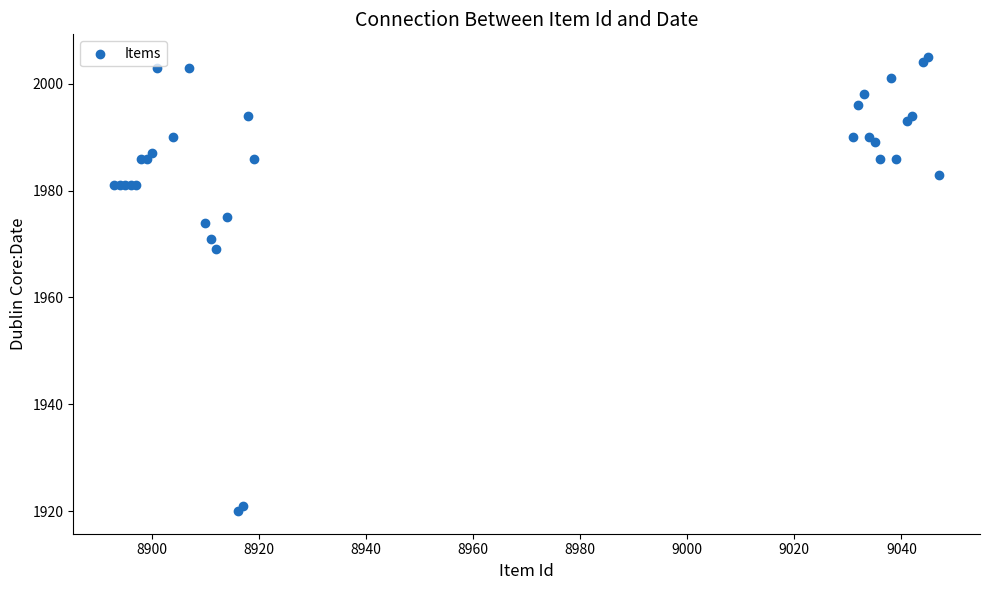

What Y value in the scatter plot is closest to 1962?

1969